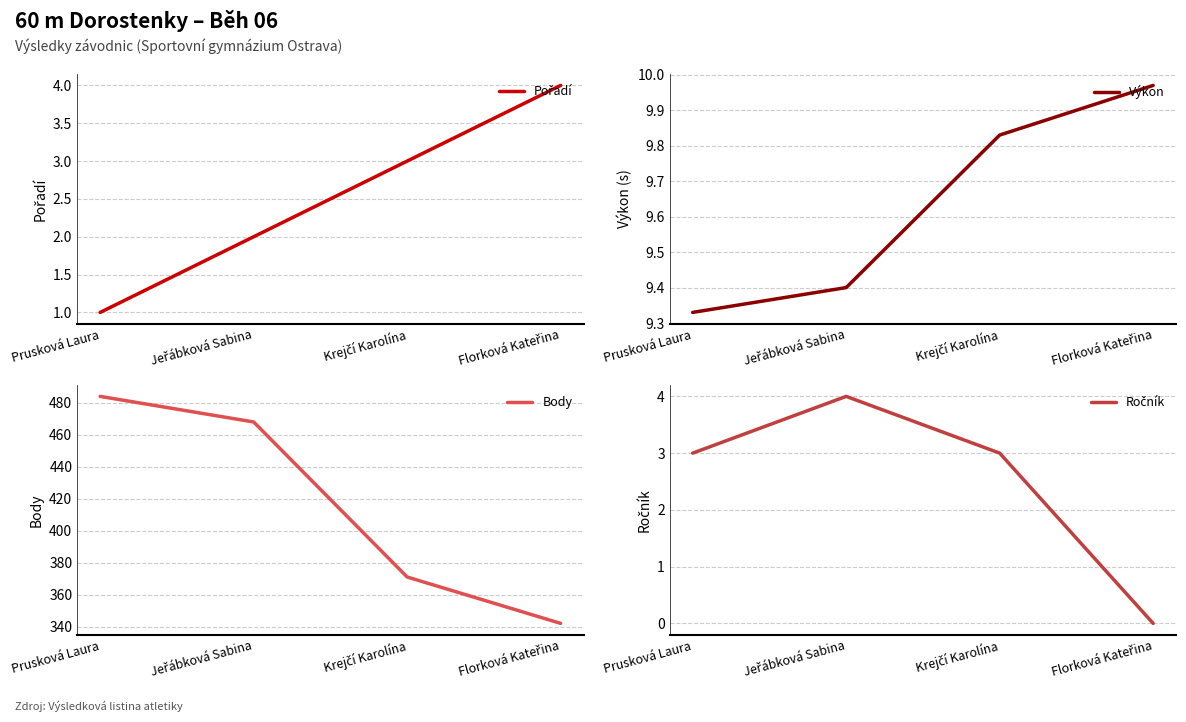

What is the label of the 3rd point from the right?

Jeřábková Sabina